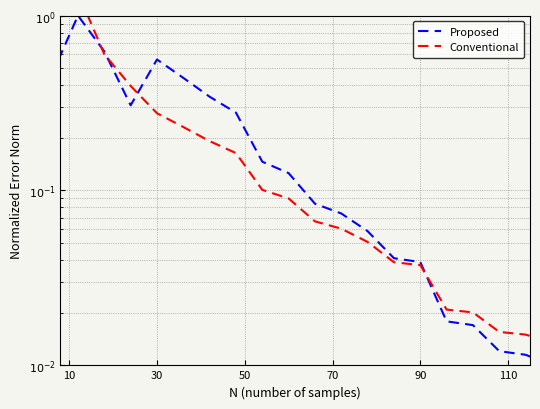

How many interior local valleys does the Proposed series have?

1